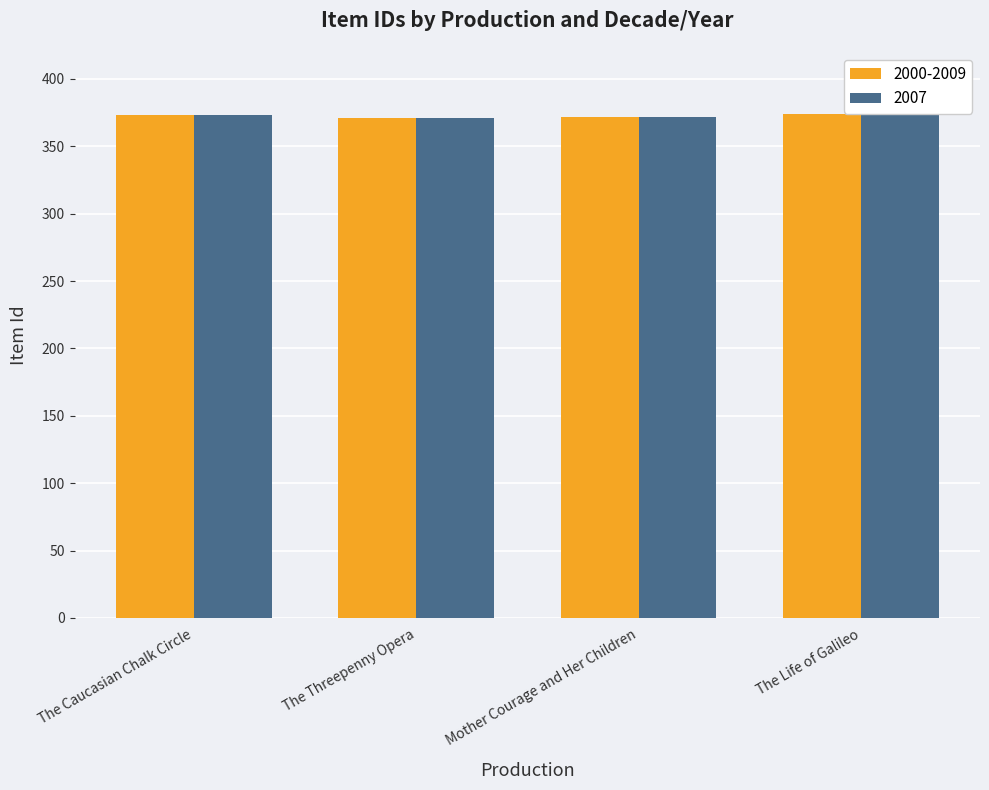

What is the minimum value for 2000-2009?

371